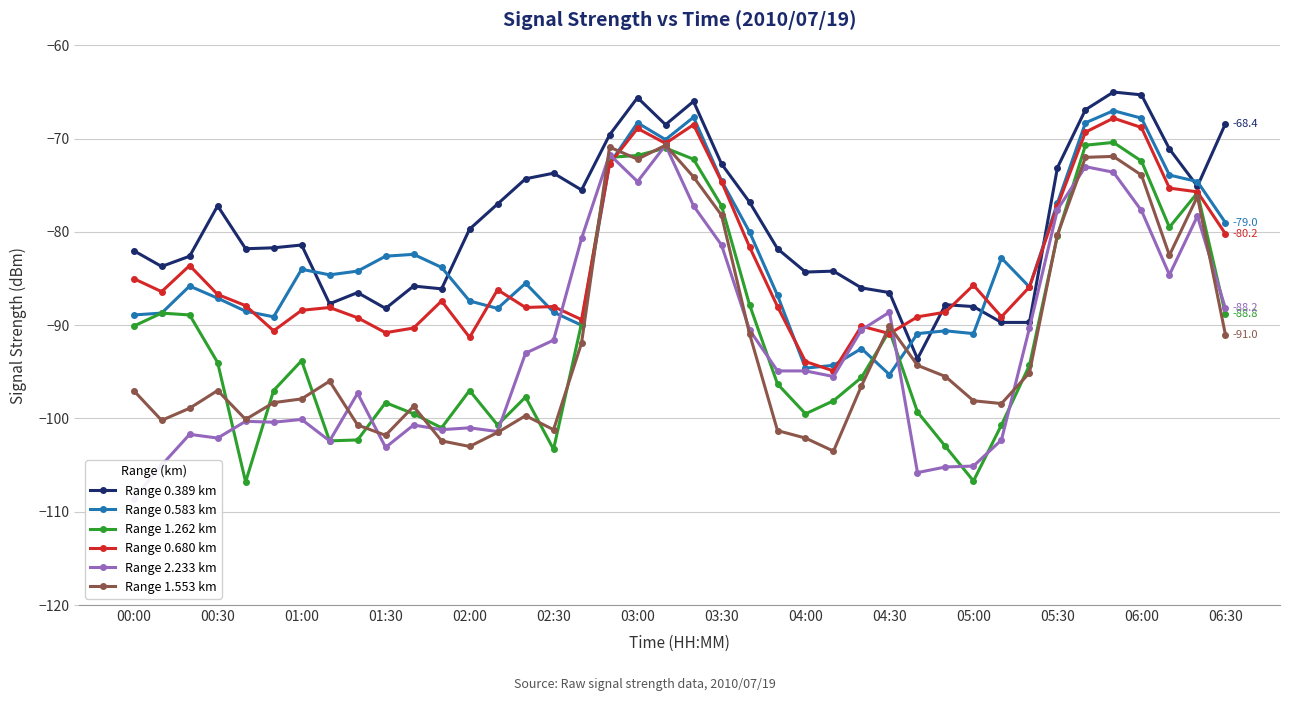

What is the lowest value of the Range 0.583 km series?

-95.3